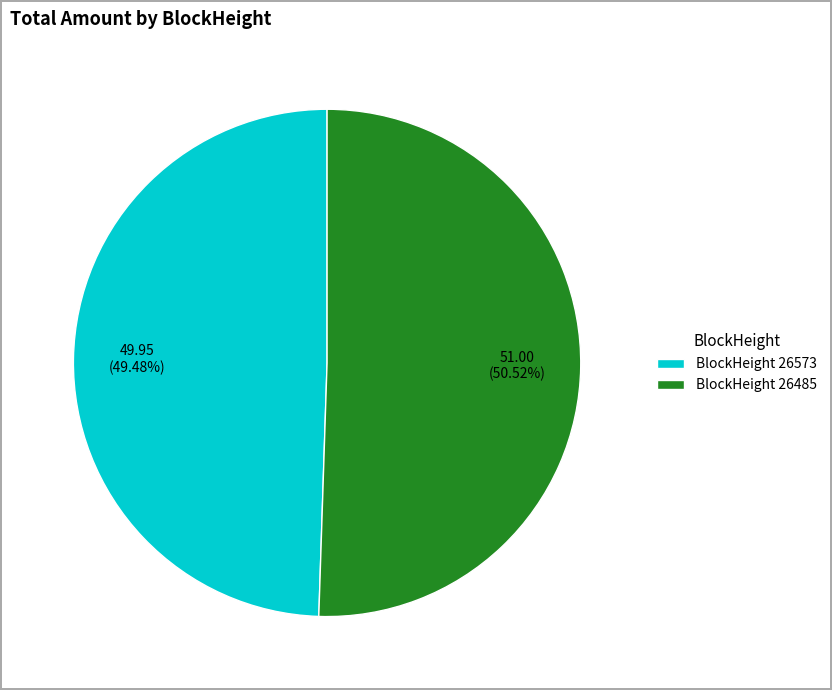

Combined, do BlockHeight 26573 and BlockHeight 26485 account for over 50%?

Yes